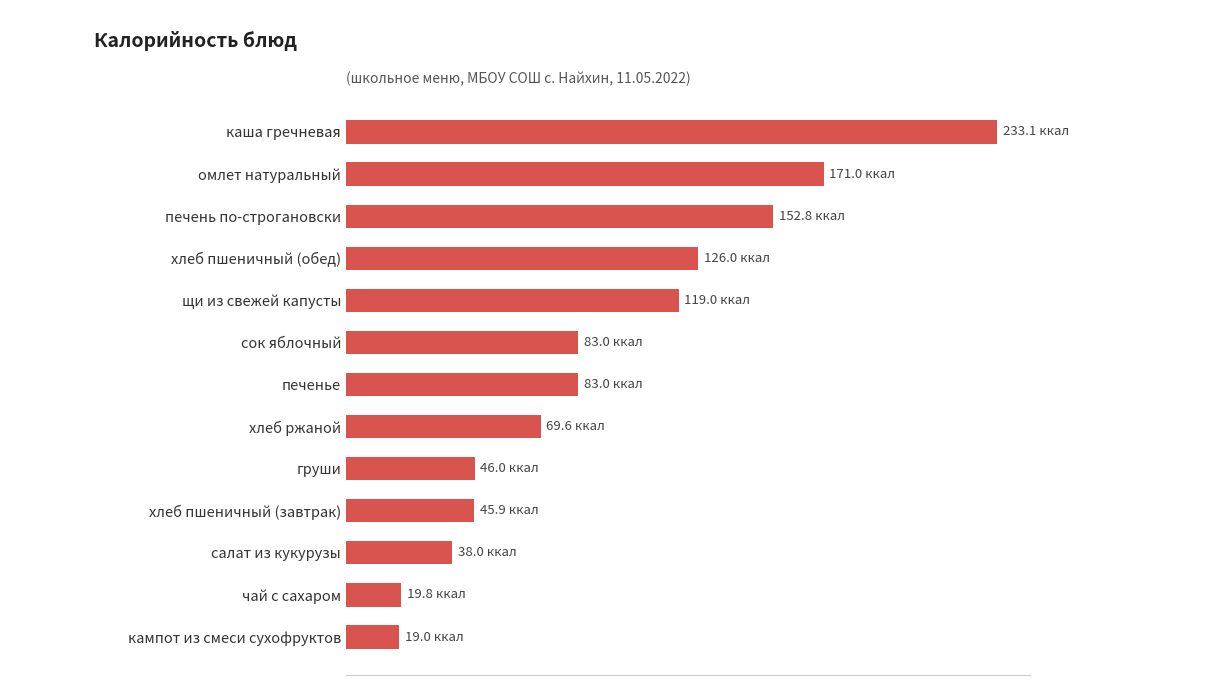

What is the average value?

92.8